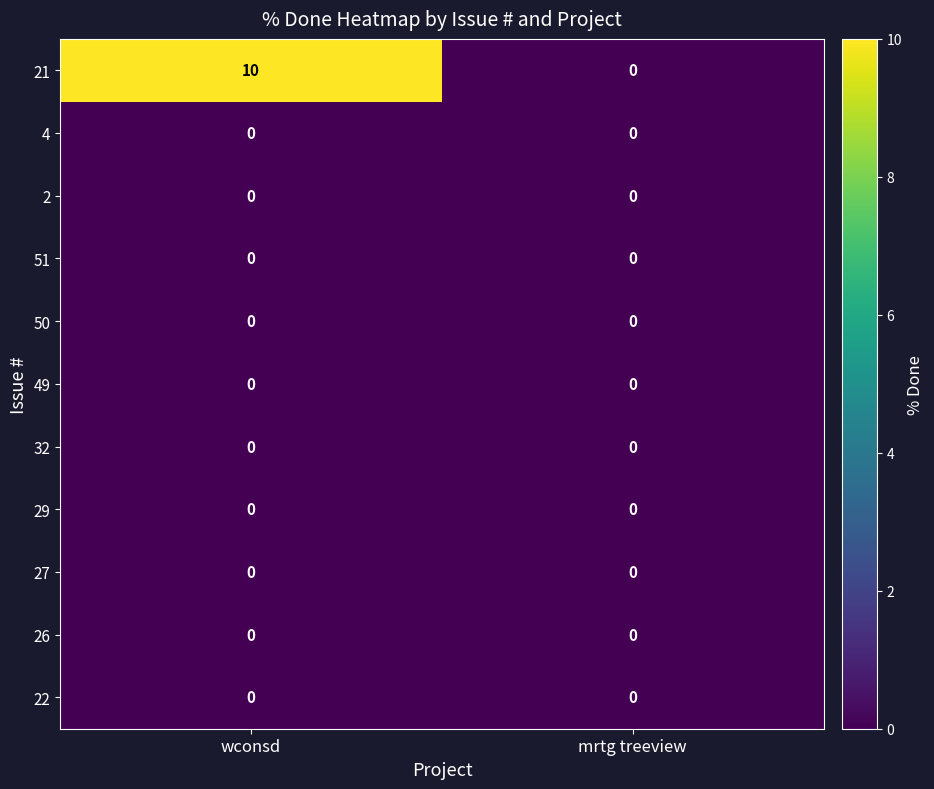

Reading right to left, list all the values displayed in this chart.

21: 0	10
4: 0	0
2: 0	0
51: 0	0
50: 0	0
49: 0	0
32: 0	0
29: 0	0
27: 0	0
26: 0	0
22: 0	0